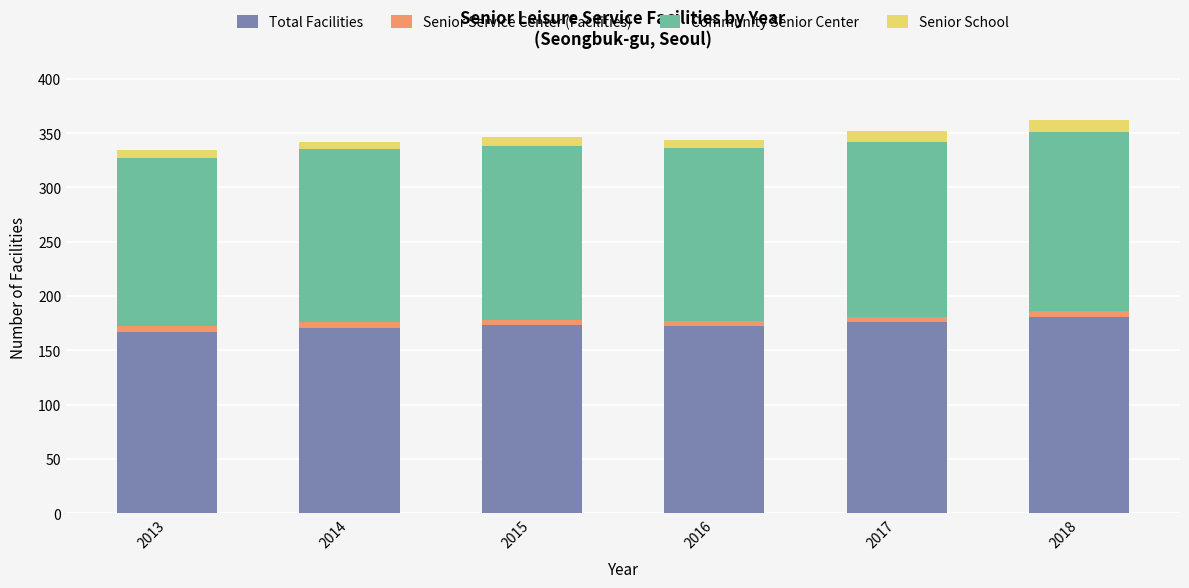

Is it true that Total Facilities equals 248 at 2018?

False